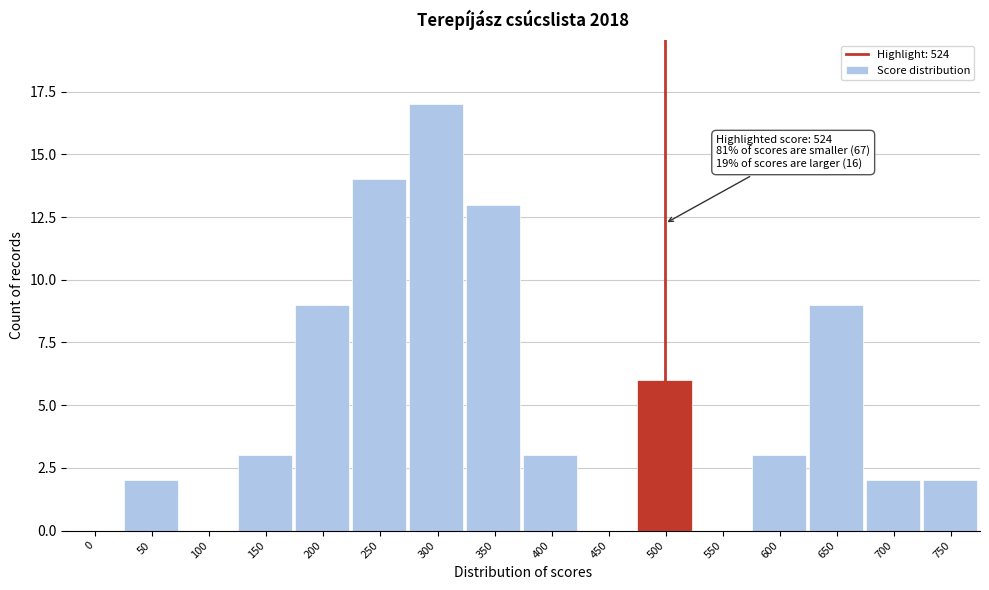

Reading right to left, transcribe all the data shown in this chart.

750=2	700=2	650=9	600=3	550=0	500=6	450=0	400=3	350=13	300=17	250=14	200=9	150=3	100=0	50=2	0=0